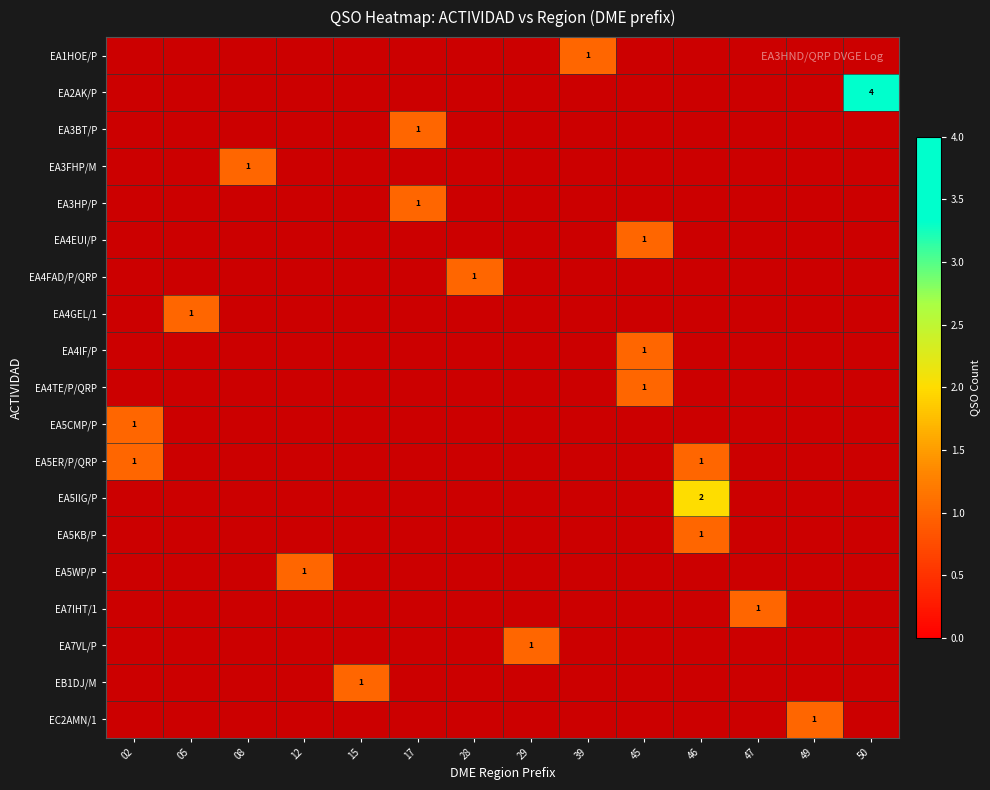

How many data points does each series have?

14